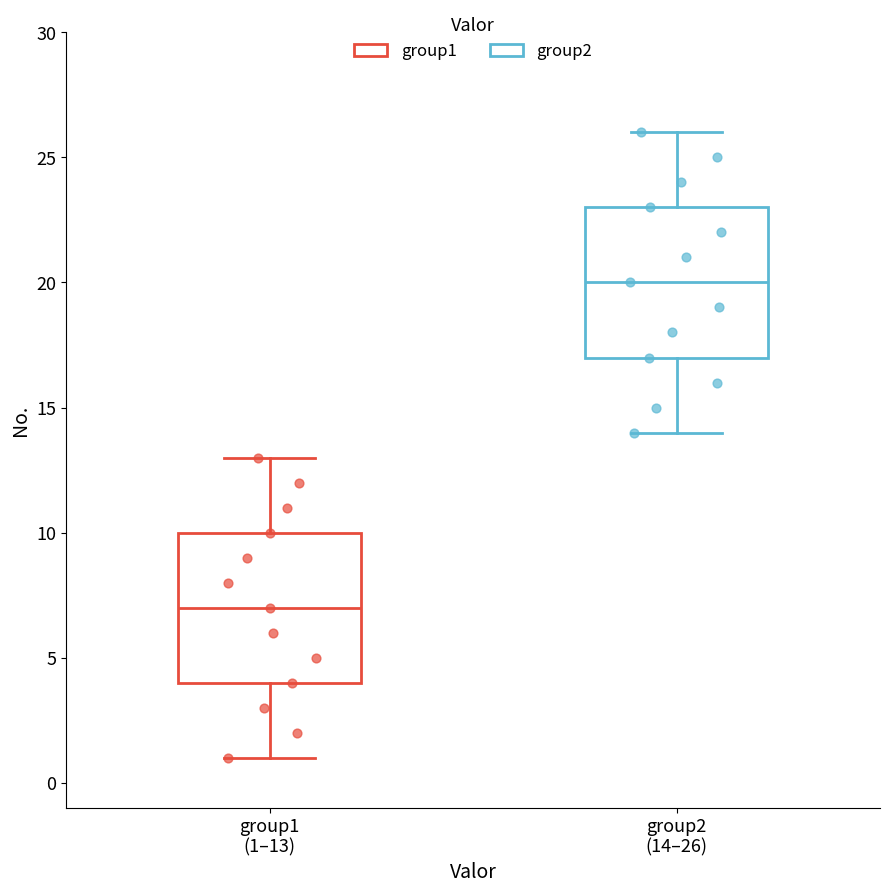

Where does the median line of the box for group1 (1–13) sit on the y-axis? The values are not printed on the chart, so give them approximately, as read against the axis.

7